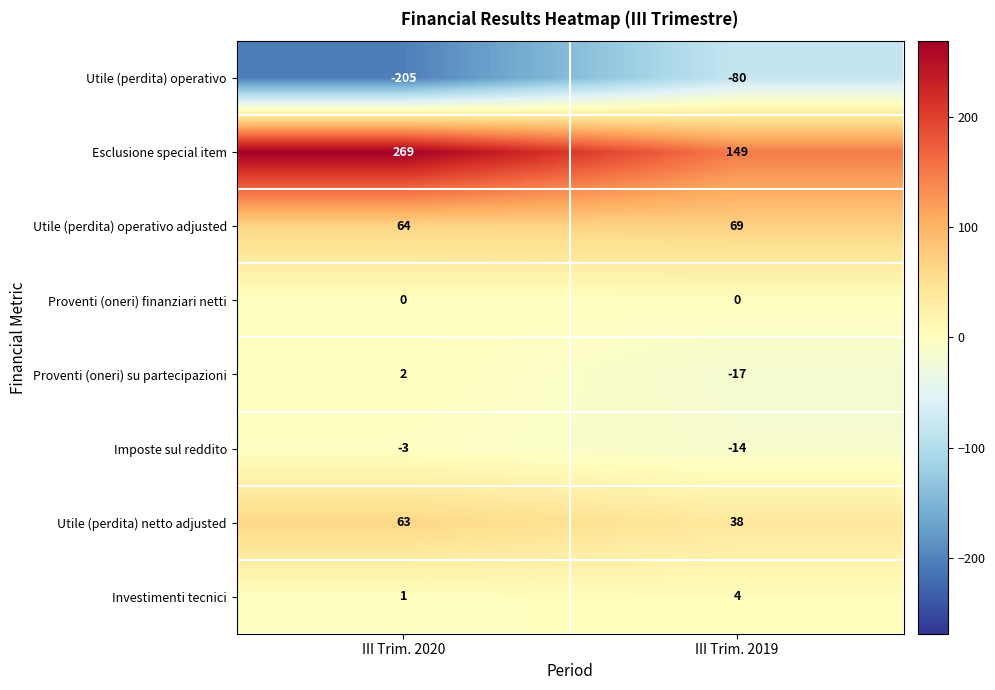

How many series are shown in this chart?

8